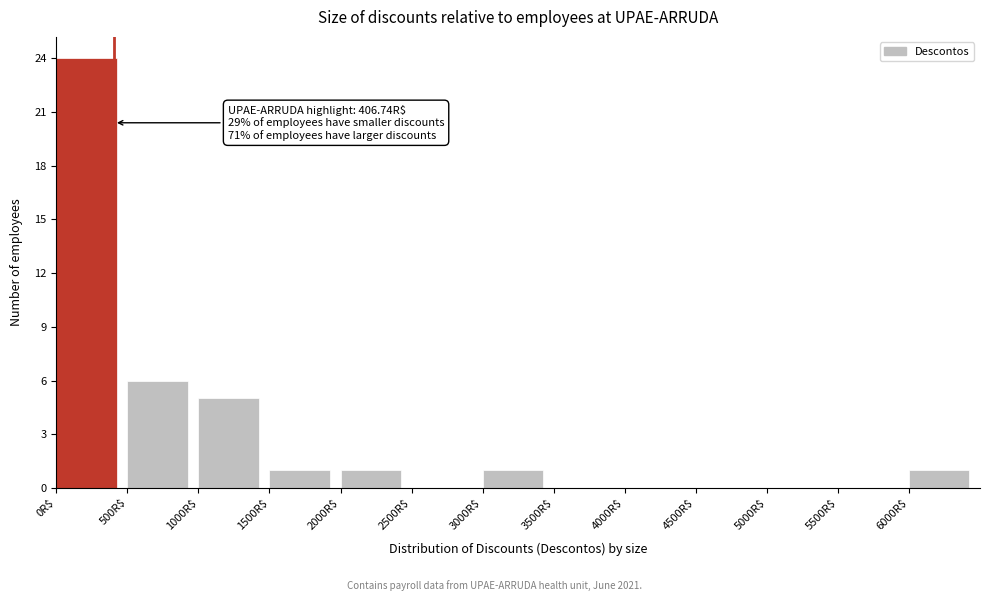

Over which range of the x-axis is the bar tallest?

0 to 500